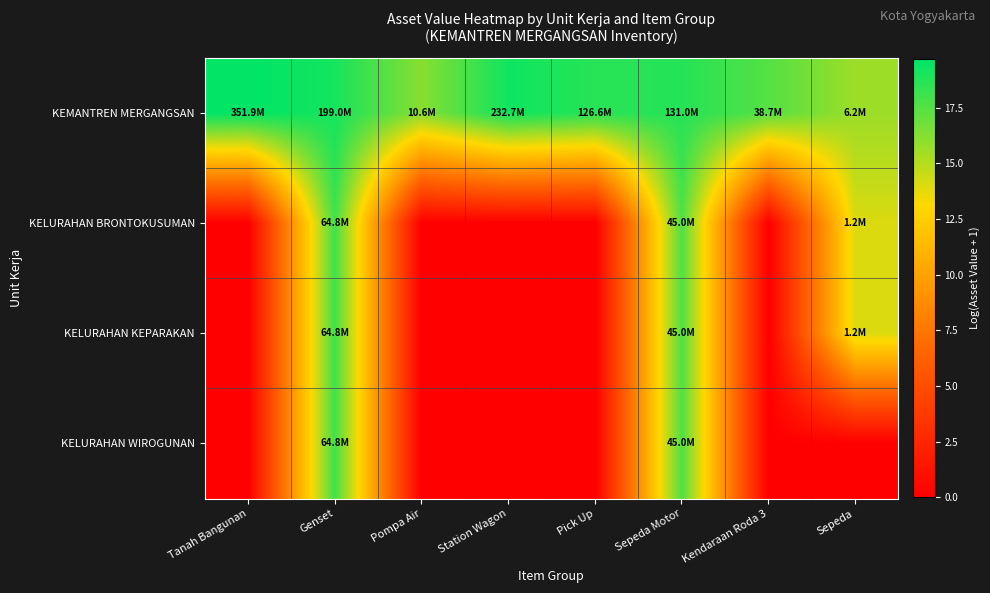

What is the total value across all series at Pompa Air?

16.2